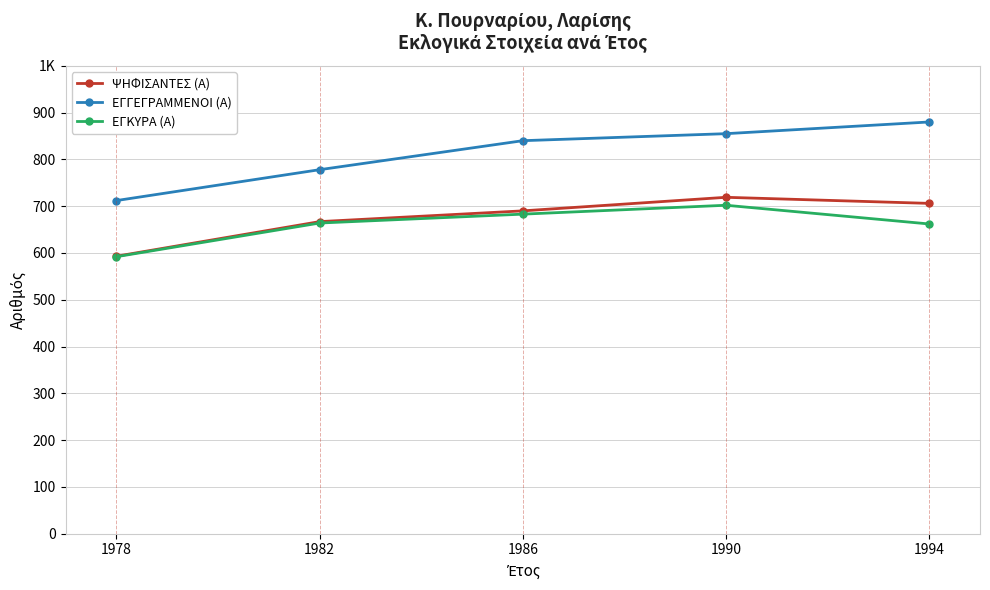

What is the approximate value of ΕΓΚΥΡΑ (Α) at 1978, to the nearest 10?

590